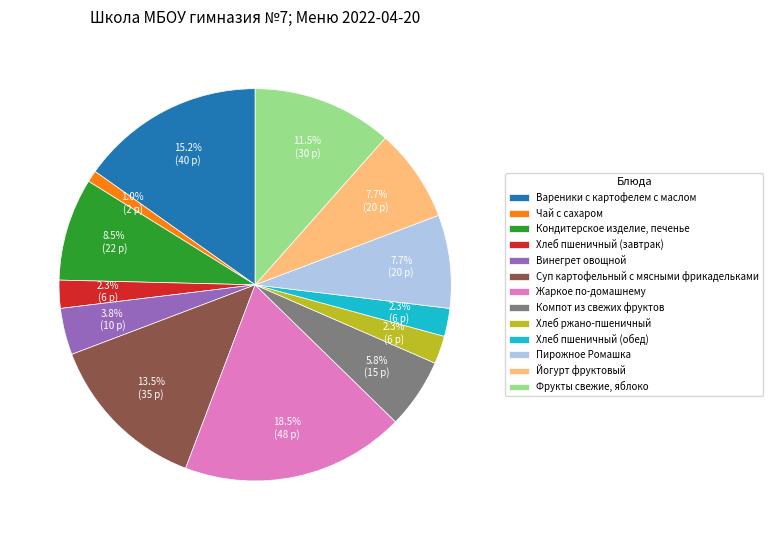

True or false: Хлеб пшеничный (обед) accounts for 16% of the total.

False